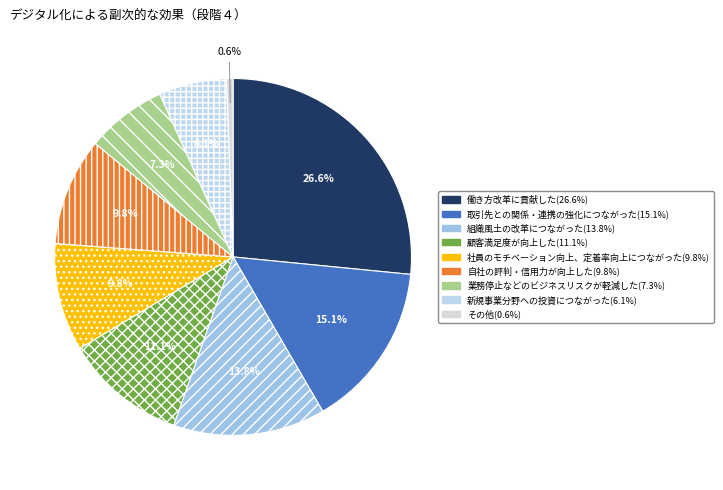

What percentage do 新規事業分野への投資につながった and 顧客満足度が向上した together represent?

17.2%